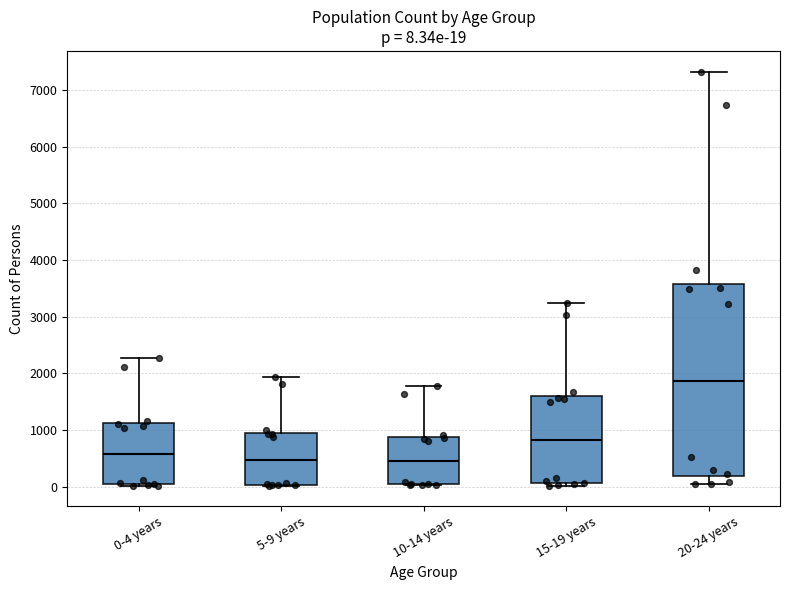

Which box is the tallest, from its lower edge to its upper edge?

20-24 years